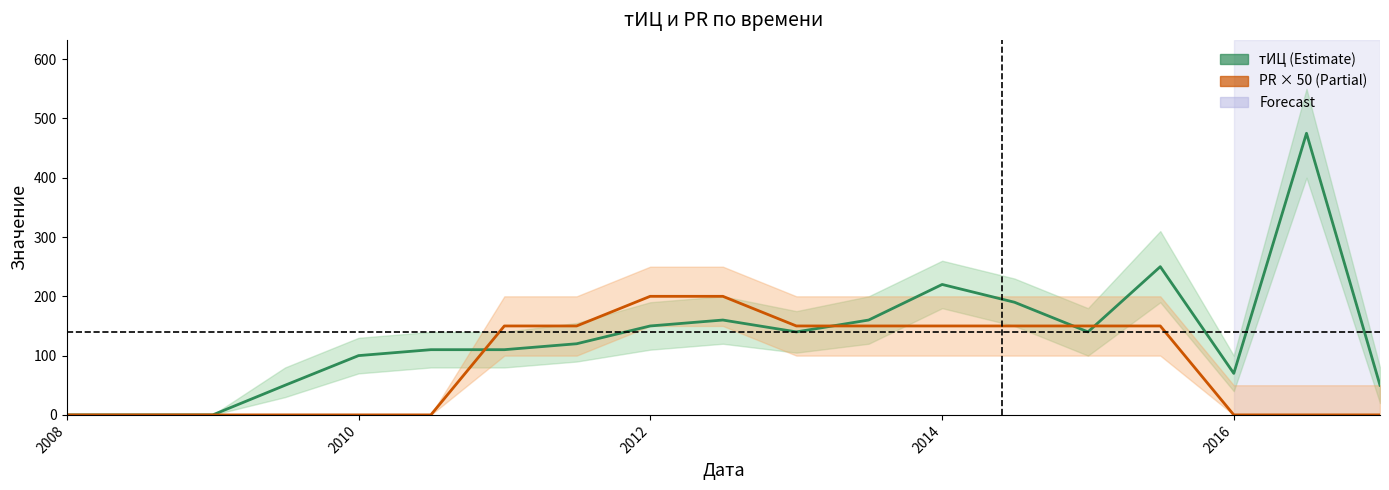

How many values in PR × 50 are above zero?

10